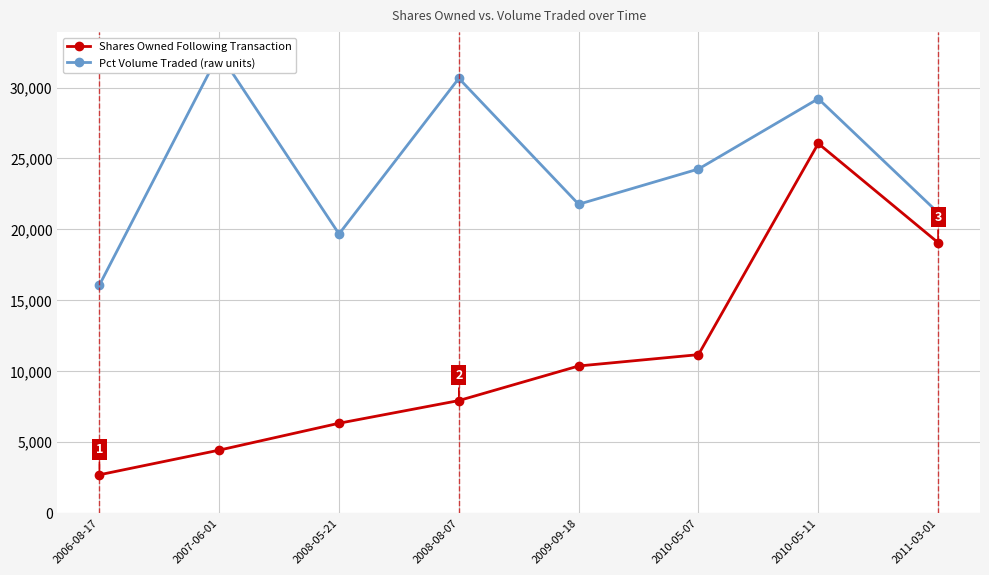

True or false: Pct Volume Traded (raw units) has more than 1 interior local peaks.

True